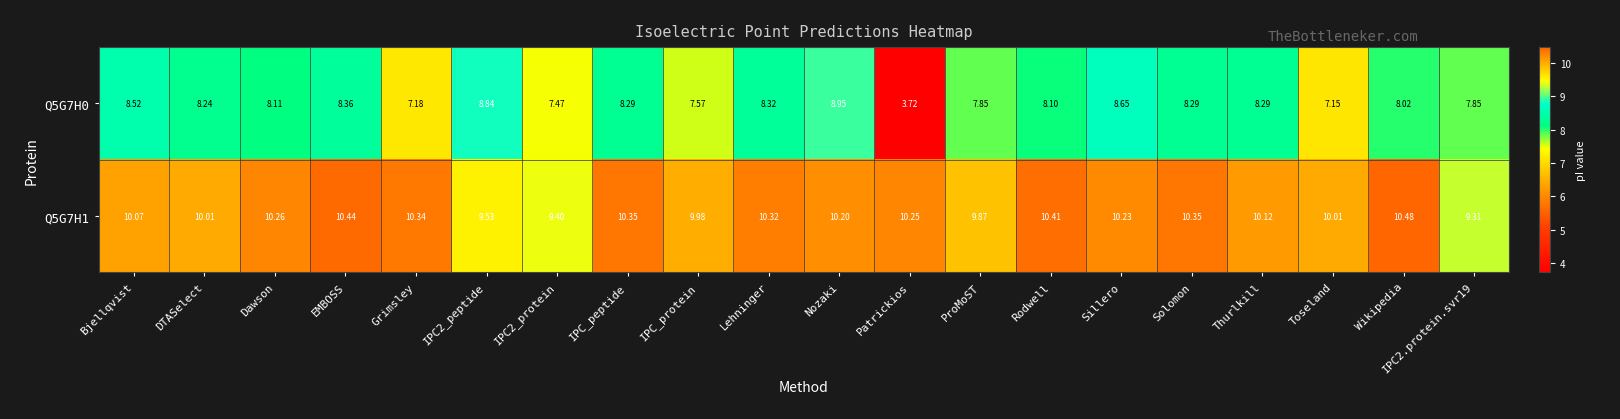

What is the spread (max minus min) of values at IPC_peptide?

2.1